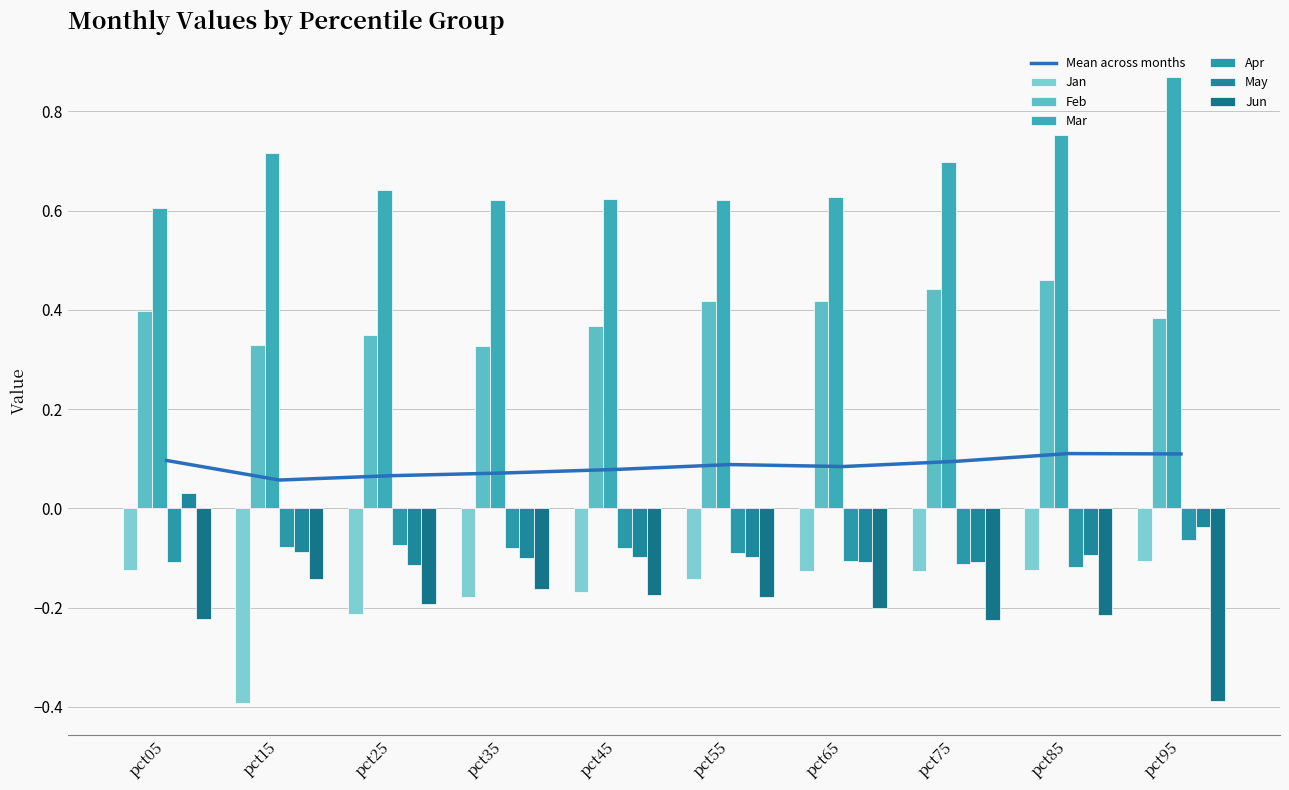

What is the value of the Mar bar at the 6th from the left?

0.6